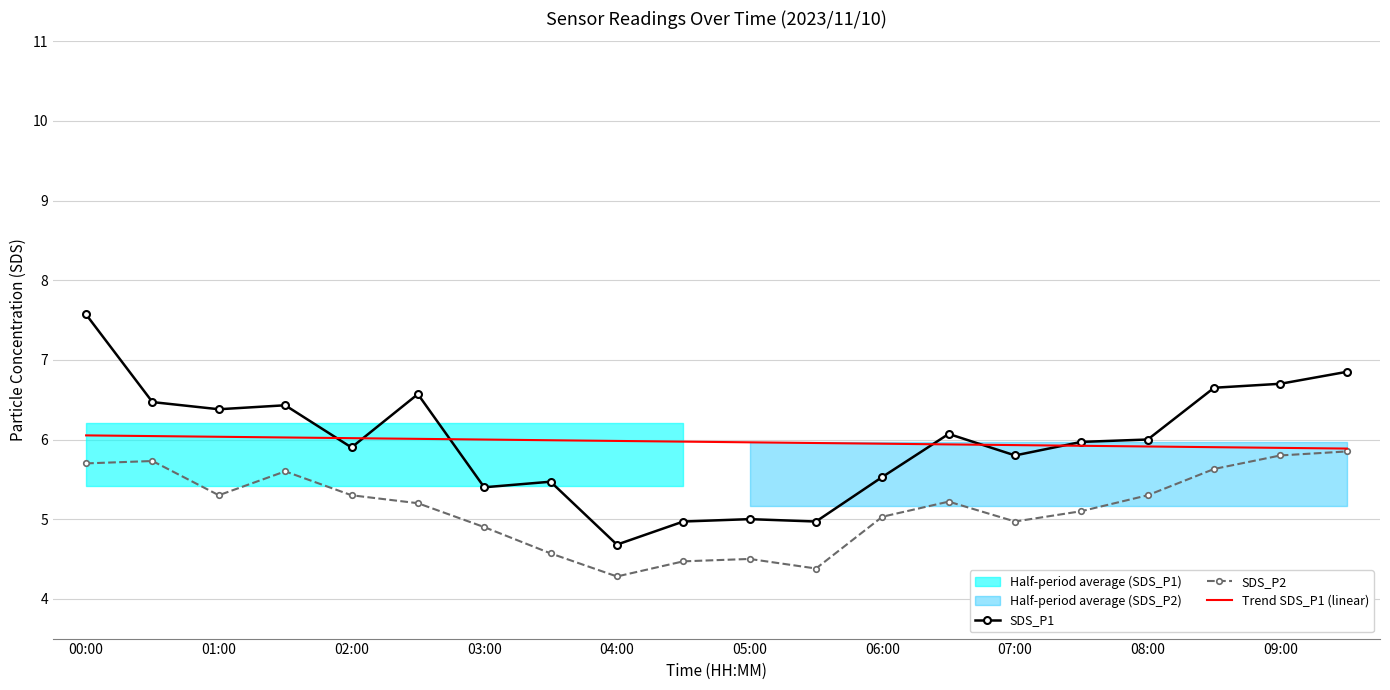

Which category has the highest value in the SDS_P1 series?

00:00